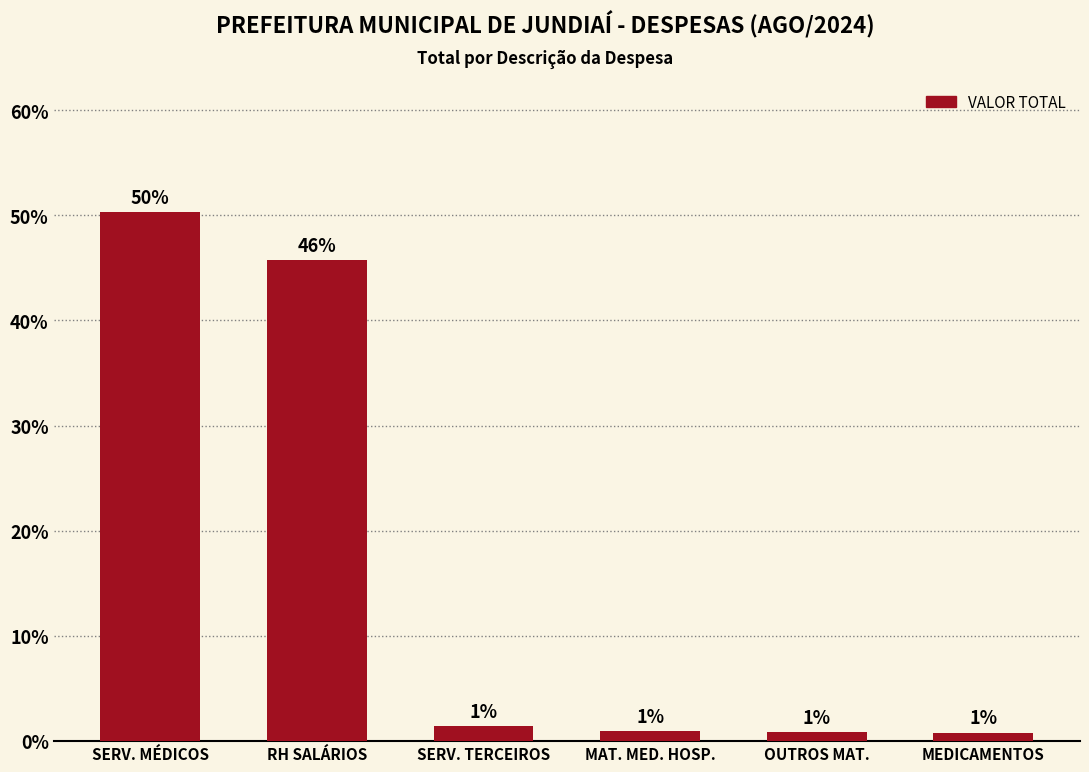

What is the label of the 3rd bar from the left?

SERV. TERCEIROS